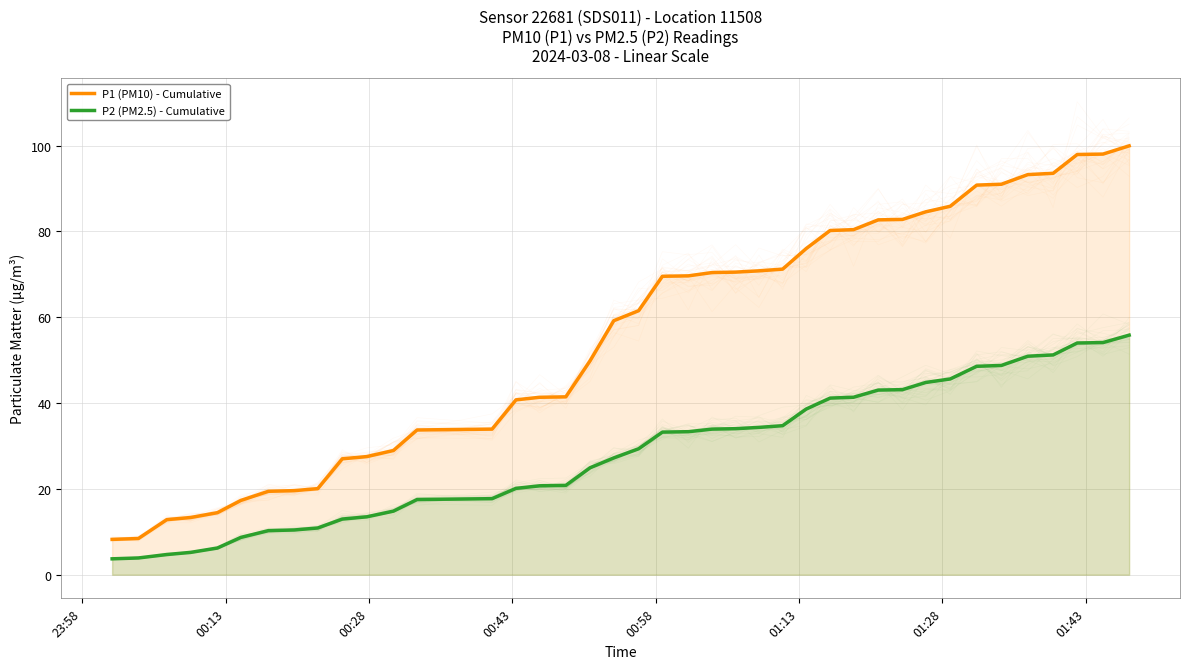

True or false: P1 (PM10) - Cumulative has more than 1 interior local peaks.

False